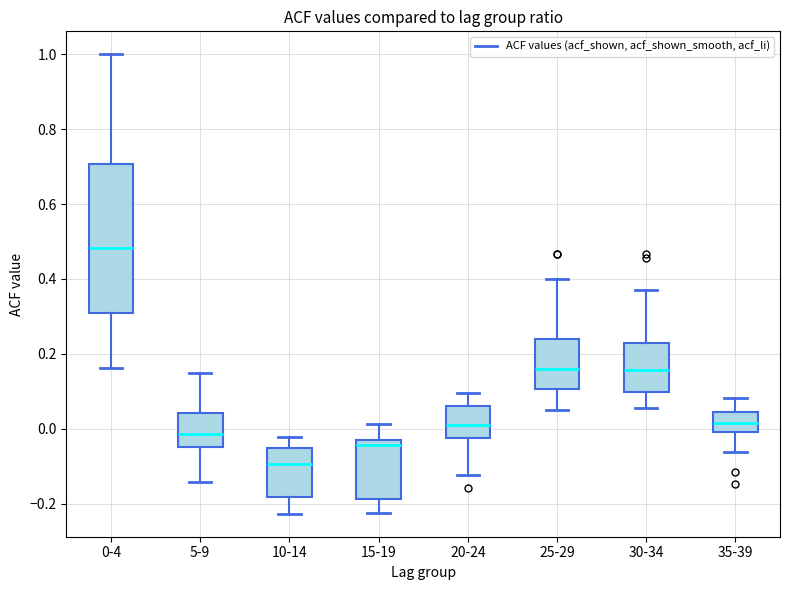

Which box has the highest median line?

0-4